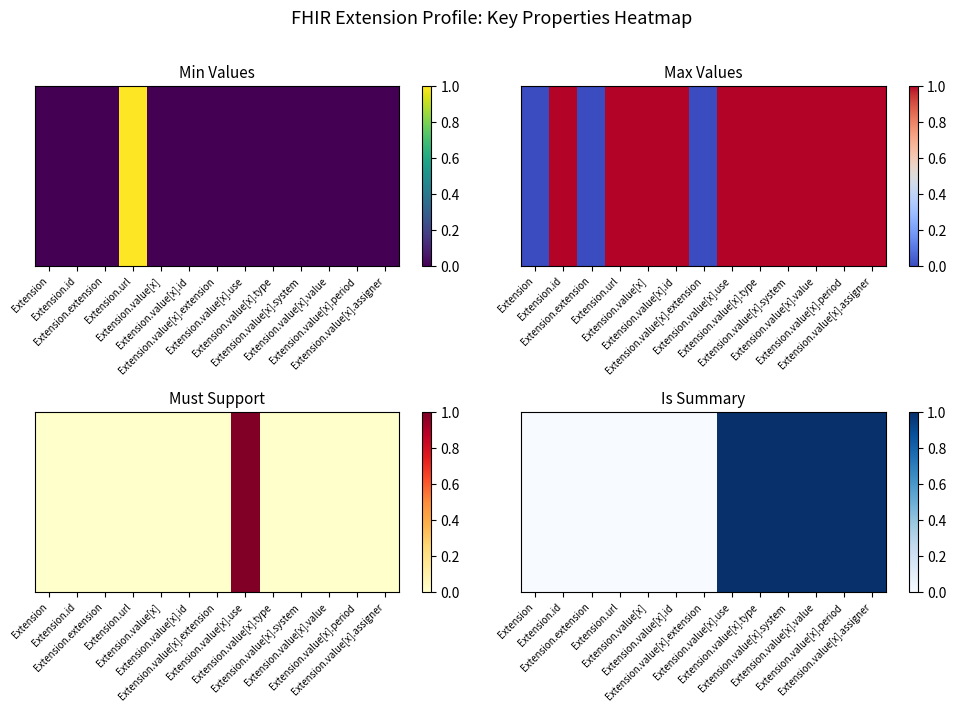

Which category has the highest value across all series?

Extension.value[x].use